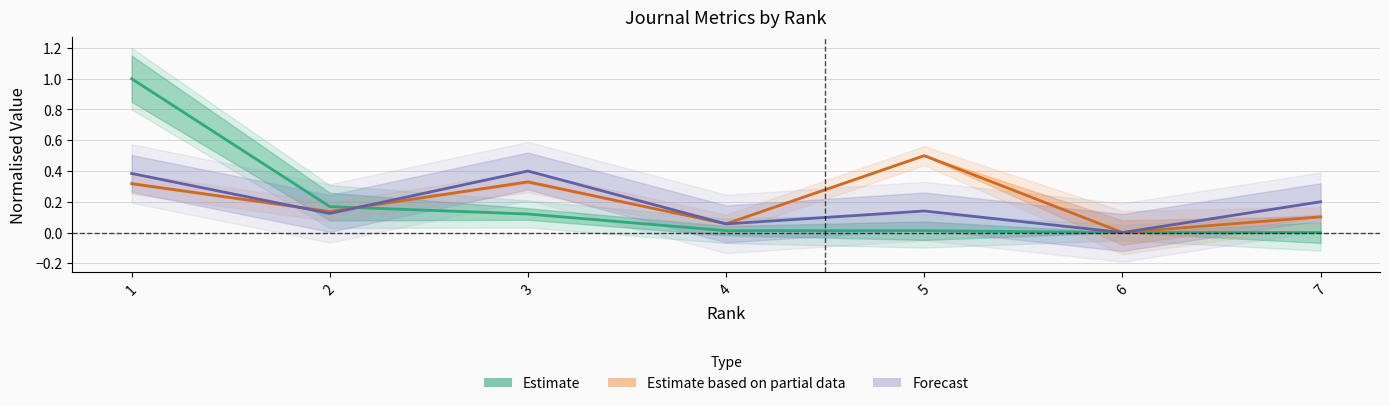

The value of Citable Docs. (3years) at 3 is 0.6. True or false?

False